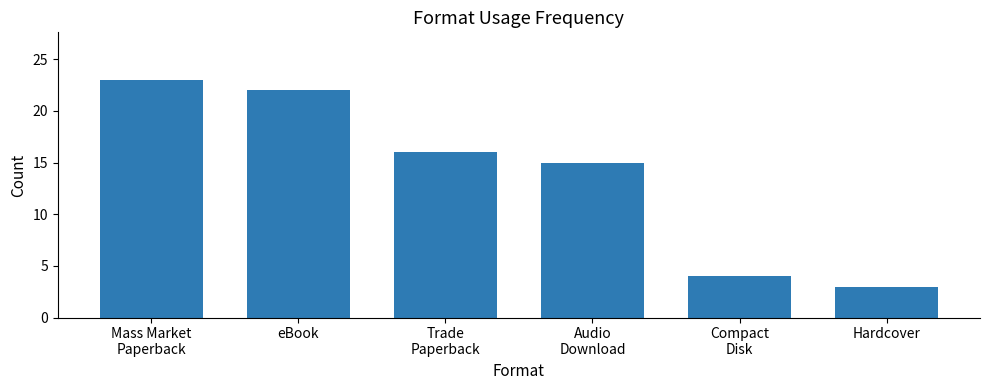

The chart shows a value of 4 at Compact
Disk. True or false?

True